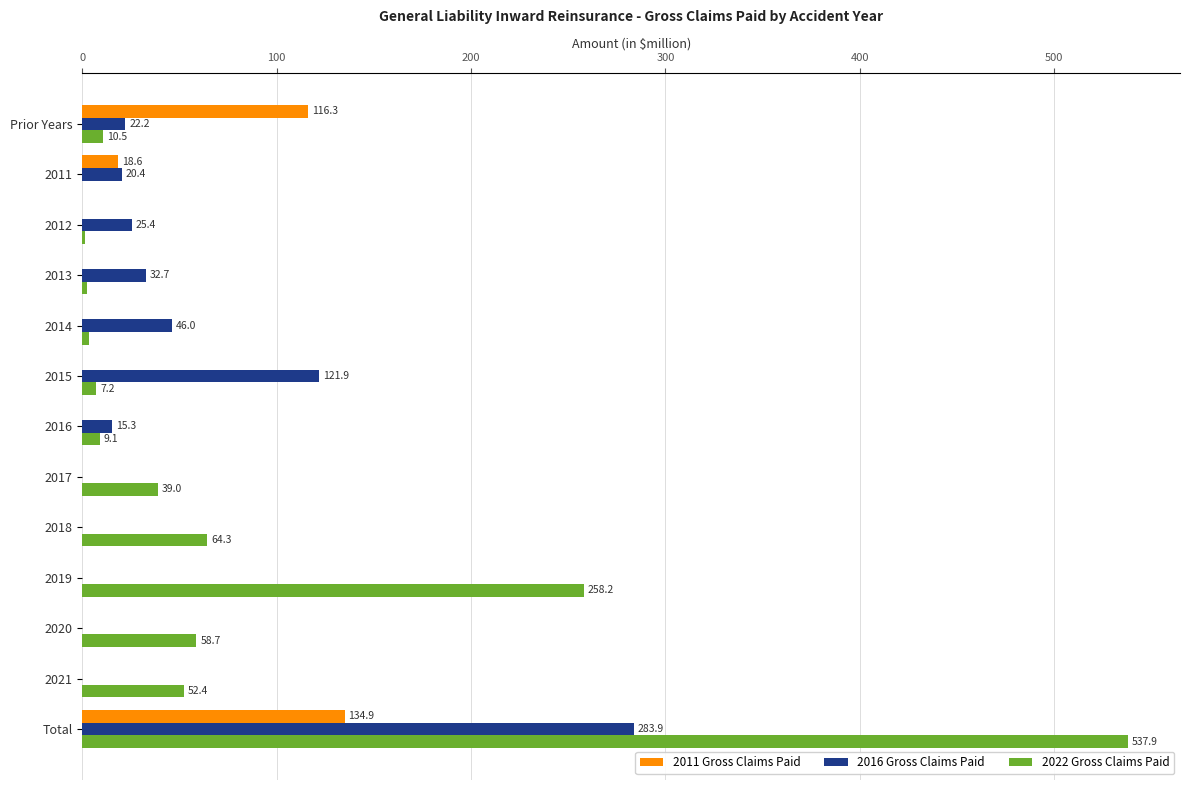

Which series has the largest range (max minus min)?

2022 Gross Claims Paid